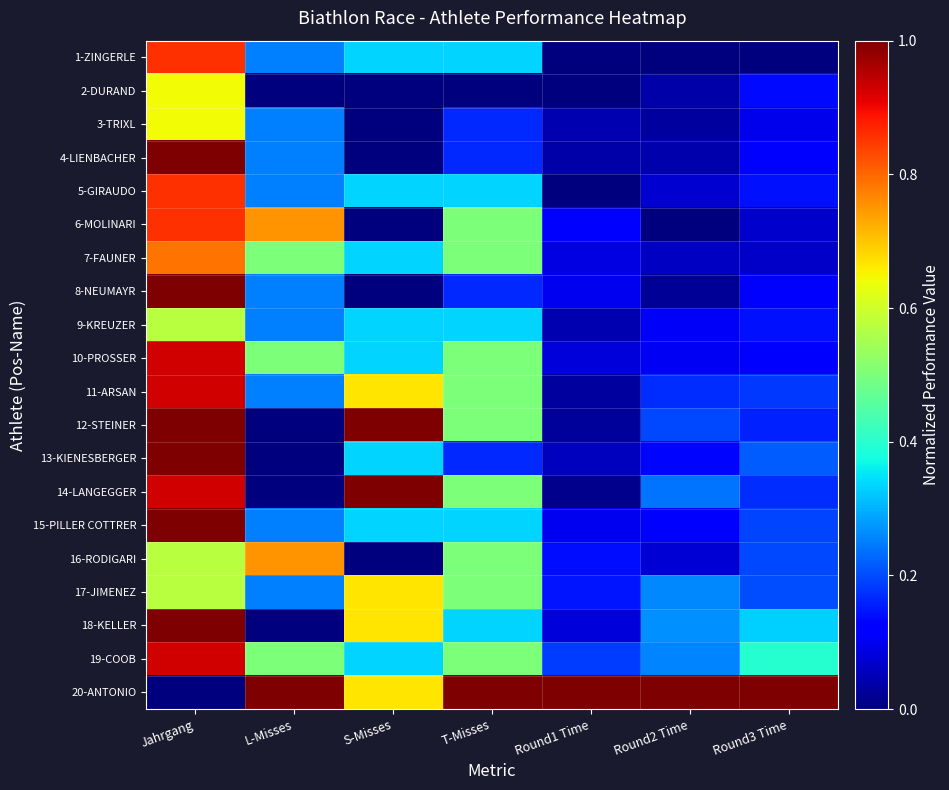

Reading left to right, what are all the values shown in this chart?

1-ZINGERLE: Jahrgang=0.9	L-Misses=0.2	S-Misses=0.3	T-Misses=0.3	Round1 Time=0.0	Round2 Time=0.0	Round3 Time=0.0
2-DURAND: Jahrgang=0.6	L-Misses=0.0	S-Misses=0.0	T-Misses=0.0	Round1 Time=0.0	Round2 Time=0.0	Round3 Time=0.1
3-TRIXL: Jahrgang=0.6	L-Misses=0.2	S-Misses=0.0	T-Misses=0.2	Round1 Time=0.0	Round2 Time=0.0	Round3 Time=0.1
4-LIENBACHER: Jahrgang=1.0	L-Misses=0.2	S-Misses=0.0	T-Misses=0.2	Round1 Time=0.0	Round2 Time=0.0	Round3 Time=0.1
5-GIRAUDO: Jahrgang=0.9	L-Misses=0.2	S-Misses=0.3	T-Misses=0.3	Round1 Time=0.0	Round2 Time=0.1	Round3 Time=0.1
6-MOLINARI: Jahrgang=0.9	L-Misses=0.8	S-Misses=0.0	T-Misses=0.5	Round1 Time=0.1	Round2 Time=0.0	Round3 Time=0.1
7-FAUNER: Jahrgang=0.8	L-Misses=0.5	S-Misses=0.3	T-Misses=0.5	Round1 Time=0.1	Round2 Time=0.1	Round3 Time=0.1
8-NEUMAYR: Jahrgang=1.0	L-Misses=0.2	S-Misses=0.0	T-Misses=0.2	Round1 Time=0.1	Round2 Time=0.0	Round3 Time=0.1
9-KREUZER: Jahrgang=0.6	L-Misses=0.2	S-Misses=0.3	T-Misses=0.3	Round1 Time=0.0	Round2 Time=0.1	Round3 Time=0.1
10-PROSSER: Jahrgang=0.9	L-Misses=0.5	S-Misses=0.3	T-Misses=0.5	Round1 Time=0.1	Round2 Time=0.1	Round3 Time=0.1
11-ARSAN: Jahrgang=0.9	L-Misses=0.2	S-Misses=0.7	T-Misses=0.5	Round1 Time=0.0	Round2 Time=0.2	Round3 Time=0.2
12-STEINER: Jahrgang=1.0	L-Misses=0.0	S-Misses=1.0	T-Misses=0.5	Round1 Time=0.0	Round2 Time=0.2	Round3 Time=0.2
13-KIENESBERGER: Jahrgang=1.0	L-Misses=0.0	S-Misses=0.3	T-Misses=0.2	Round1 Time=0.1	Round2 Time=0.1	Round3 Time=0.2
14-LANGEGGER: Jahrgang=0.9	L-Misses=0.0	S-Misses=1.0	T-Misses=0.5	Round1 Time=0.0	Round2 Time=0.2	Round3 Time=0.2
15-PILLER COTTRER: Jahrgang=1.0	L-Misses=0.2	S-Misses=0.3	T-Misses=0.3	Round1 Time=0.1	Round2 Time=0.1	Round3 Time=0.2
16-RODIGARI: Jahrgang=0.6	L-Misses=0.8	S-Misses=0.0	T-Misses=0.5	Round1 Time=0.1	Round2 Time=0.1	Round3 Time=0.2
17-JIMENEZ: Jahrgang=0.6	L-Misses=0.2	S-Misses=0.7	T-Misses=0.5	Round1 Time=0.1	Round2 Time=0.3	Round3 Time=0.2
18-KELLER: Jahrgang=1.0	L-Misses=0.0	S-Misses=0.7	T-Misses=0.3	Round1 Time=0.1	Round2 Time=0.3	Round3 Time=0.3
19-COOB: Jahrgang=0.9	L-Misses=0.5	S-Misses=0.3	T-Misses=0.5	Round1 Time=0.2	Round2 Time=0.3	Round3 Time=0.4
20-ANTONIO: Jahrgang=0.0	L-Misses=1.0	S-Misses=0.7	T-Misses=1.0	Round1 Time=1.0	Round2 Time=1.0	Round3 Time=1.0